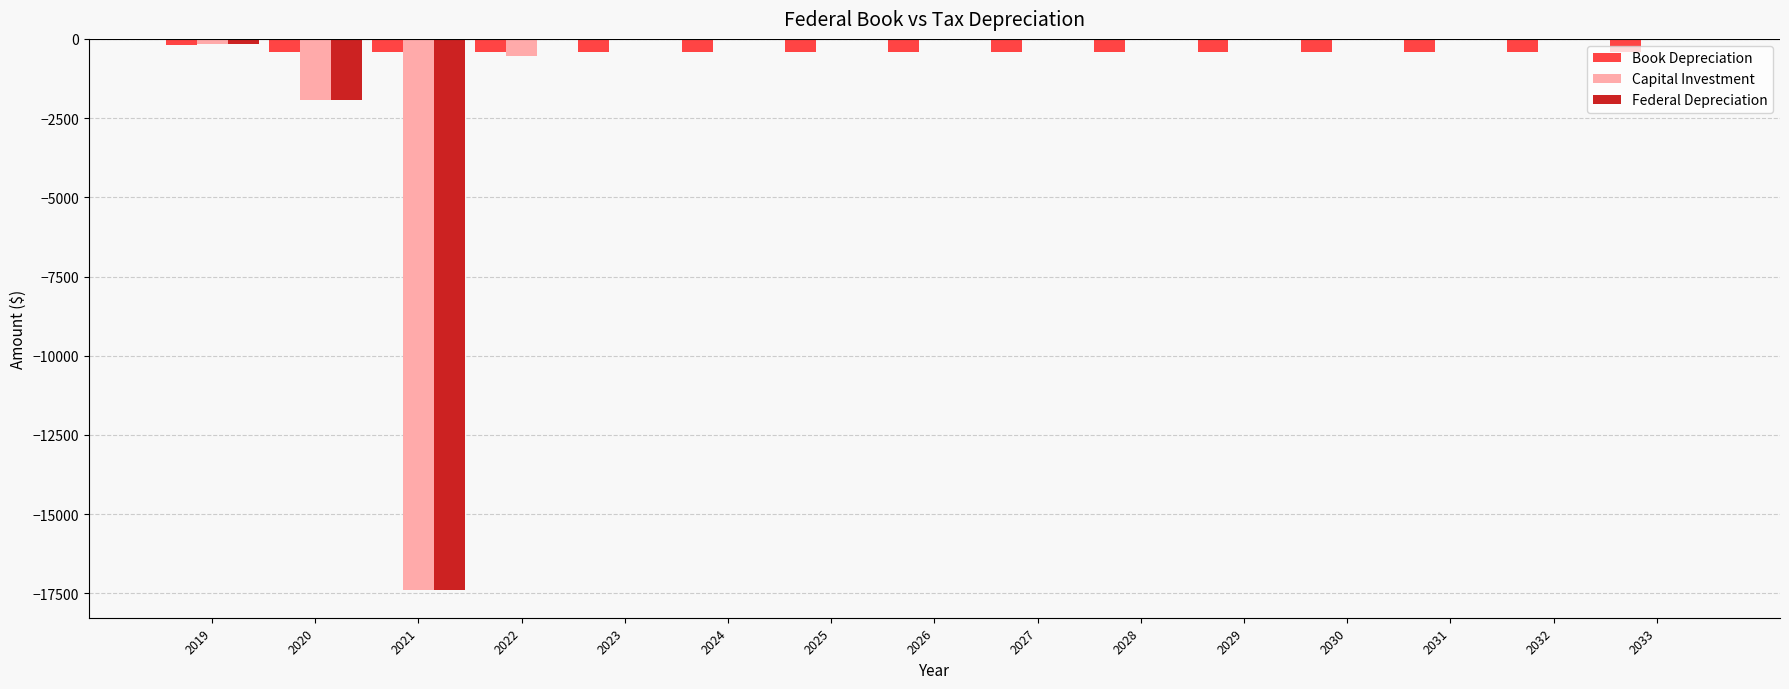

What is the sum of the Book Depreciation values at 2031 and 2032?

-818.3